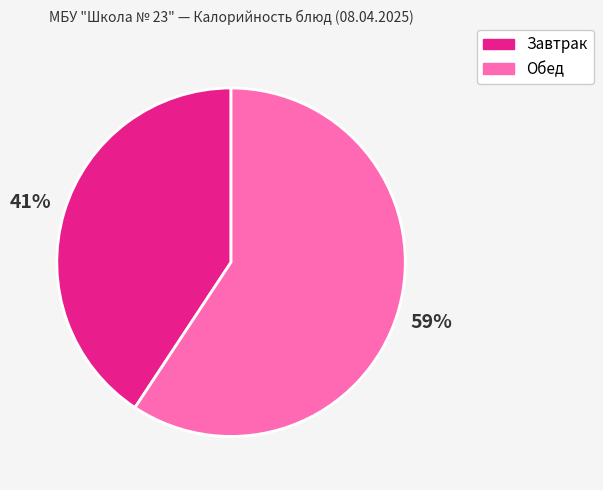

To the nearest percent, what is the combined percentage of Завтрак and Обед?

100%